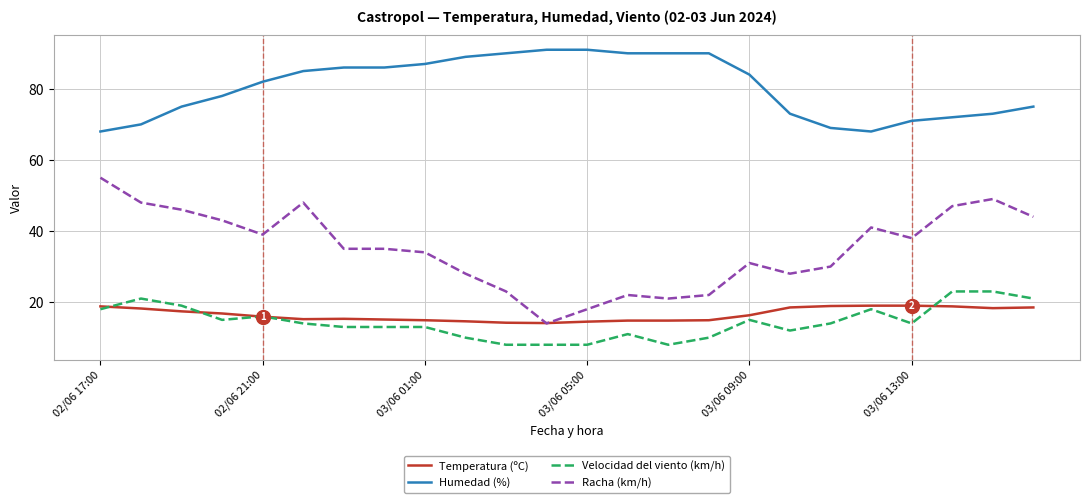

List the series in order of their peak value, highest first.

Humedad (%), Racha (km/h), Velocidad del viento (km/h), Temperatura (ºC)